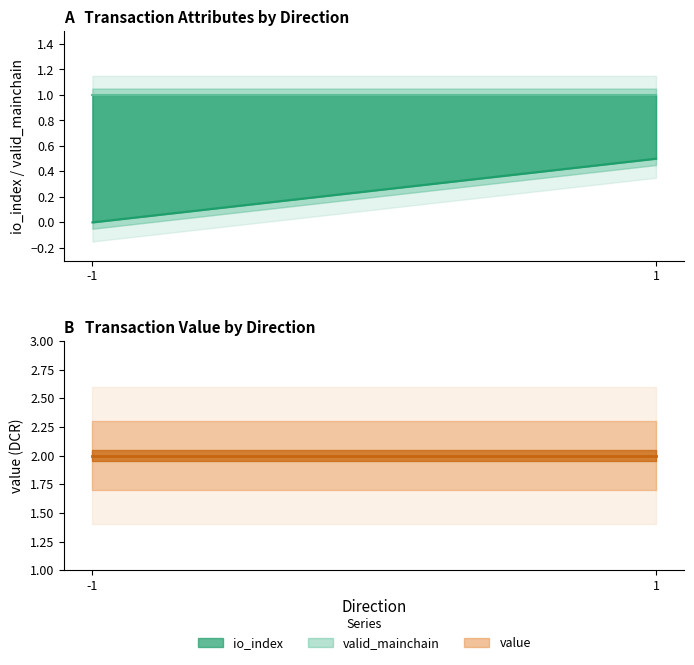

Between -1 and 1, which series saw the biggest shift?

io_index line